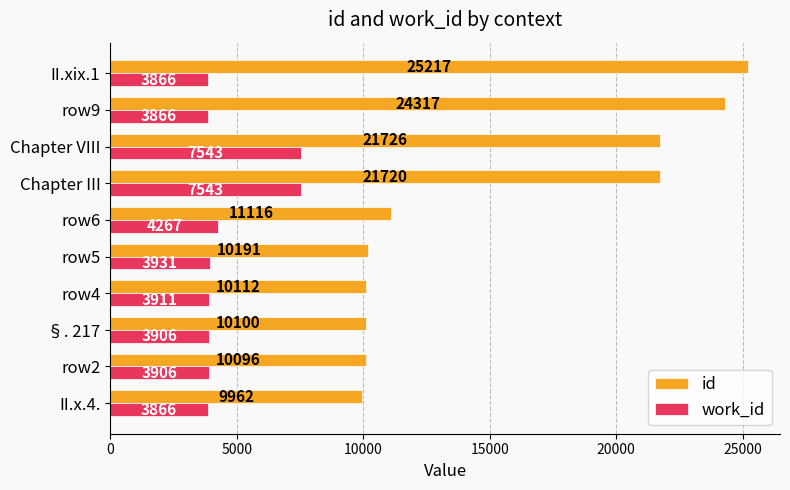

What is the sum of the id values at Chapter VIII and row6?

32842